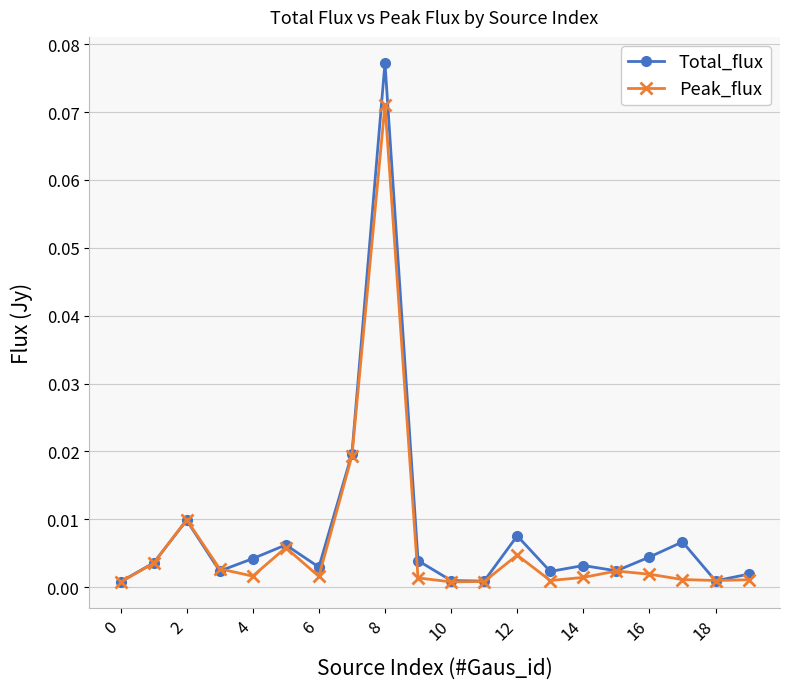

Rank the series by their maximum value, from lowest to highest.

Peak_flux, Total_flux